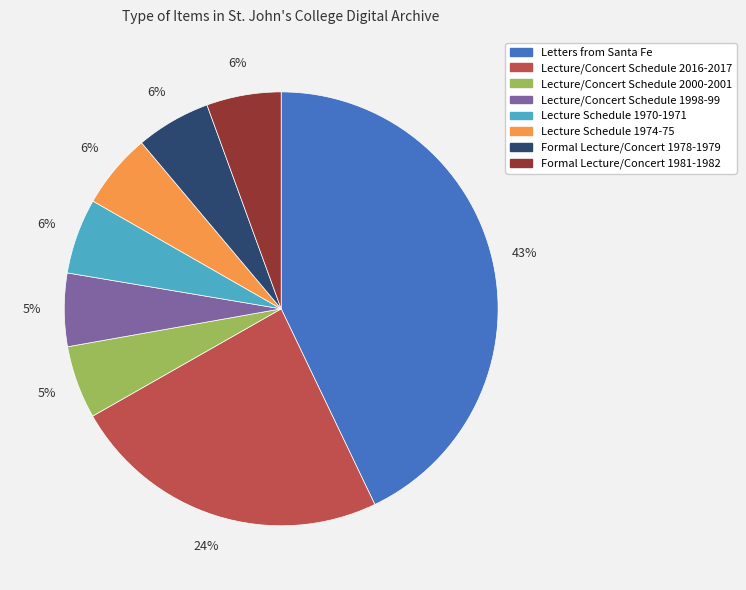

Is the sum of Lecture Schedule 1970-1971 and Lecture/Concert Schedule 2000-2001 greater than half?

No